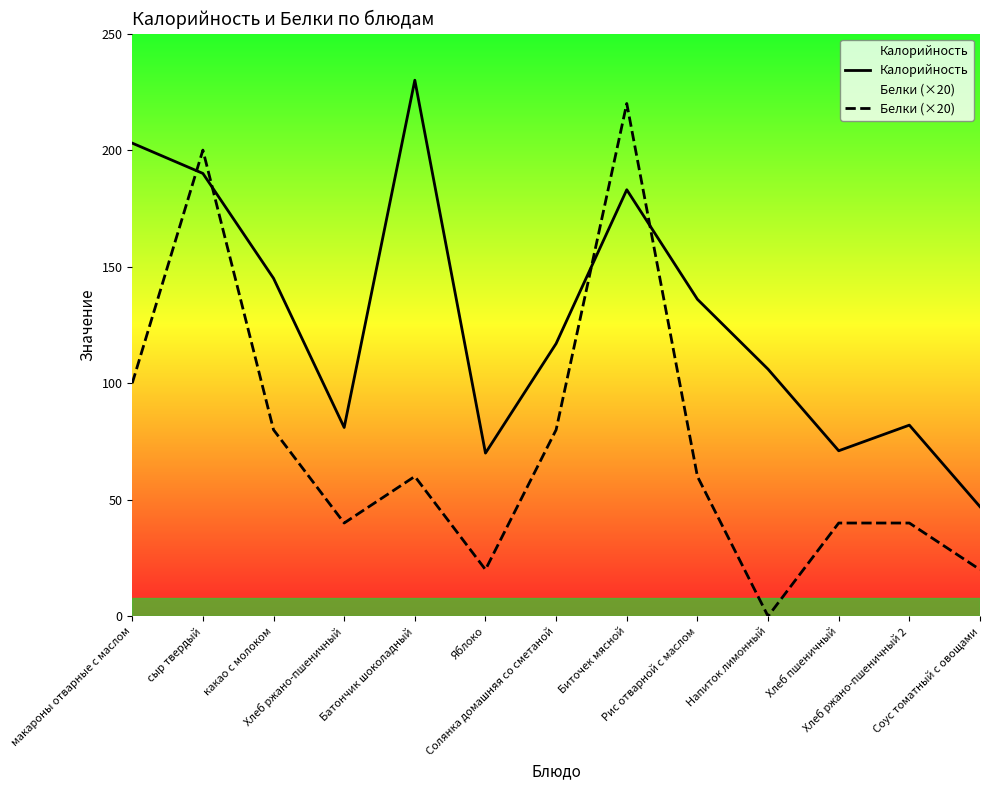

What is the difference between the maximum and minimum values in the Калорийность series?

183